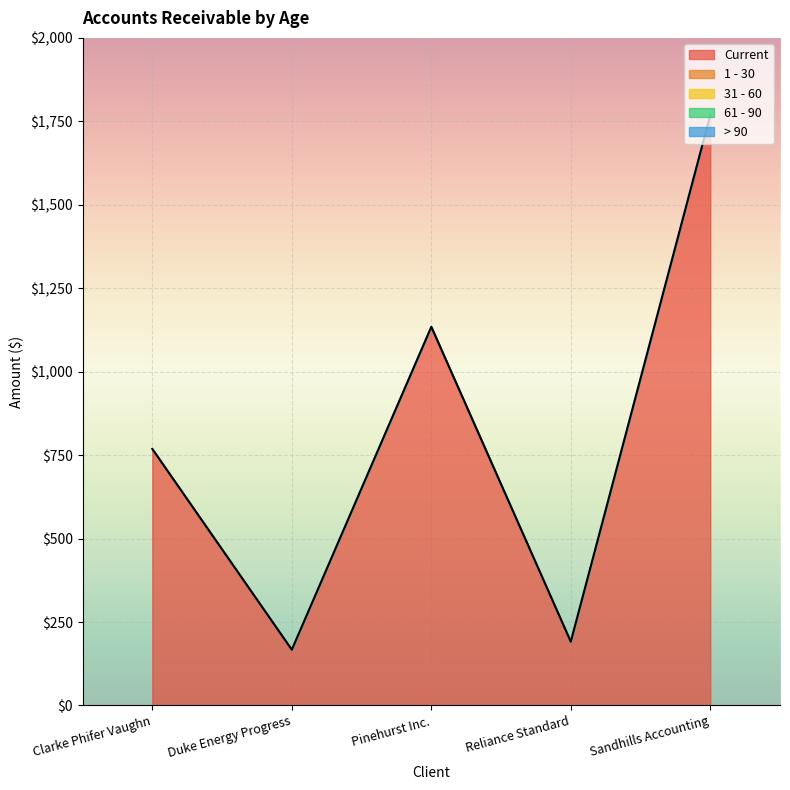

How many lines are shown in the chart?

1